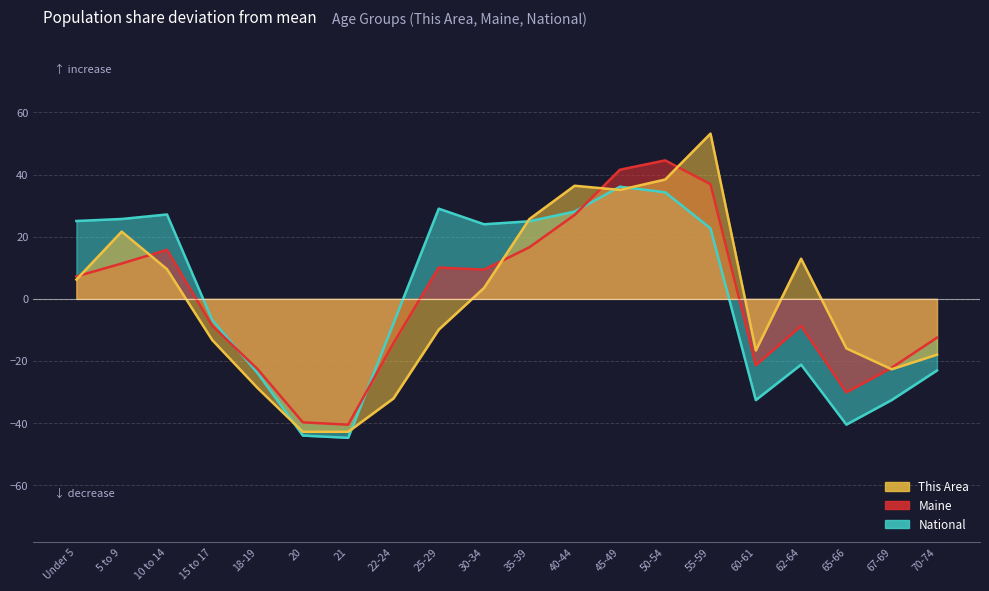

How many data points in National are above 22?

10